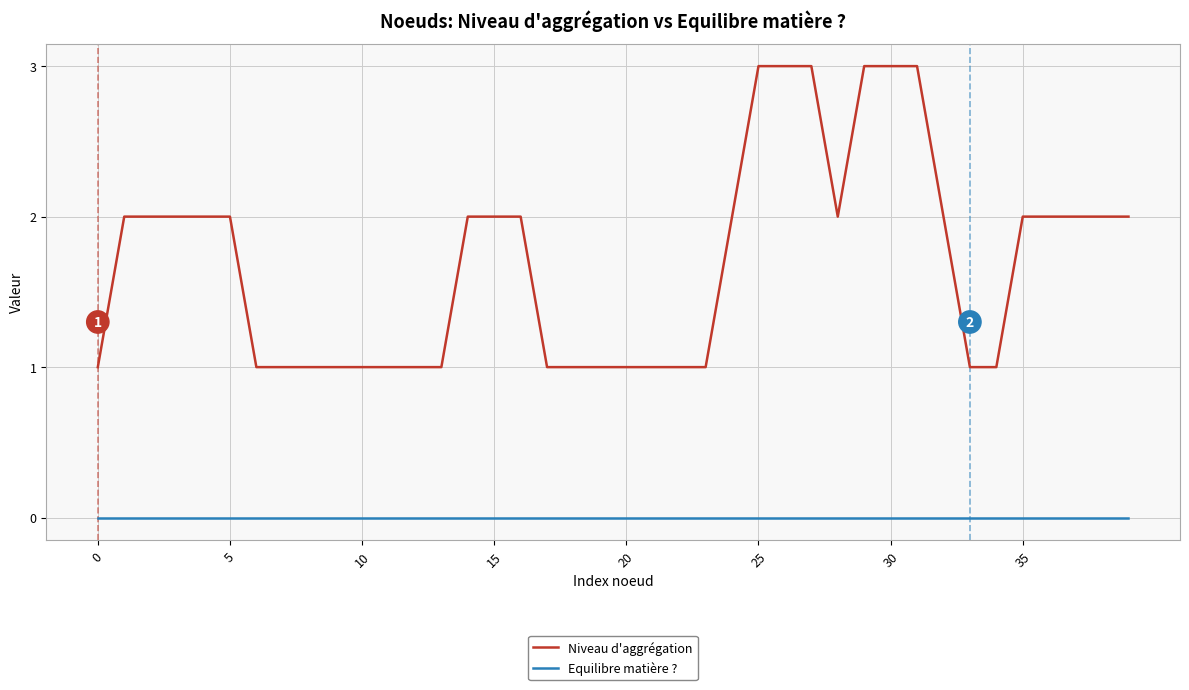

Which series has the largest total across all categories?

Niveau d'aggrégation